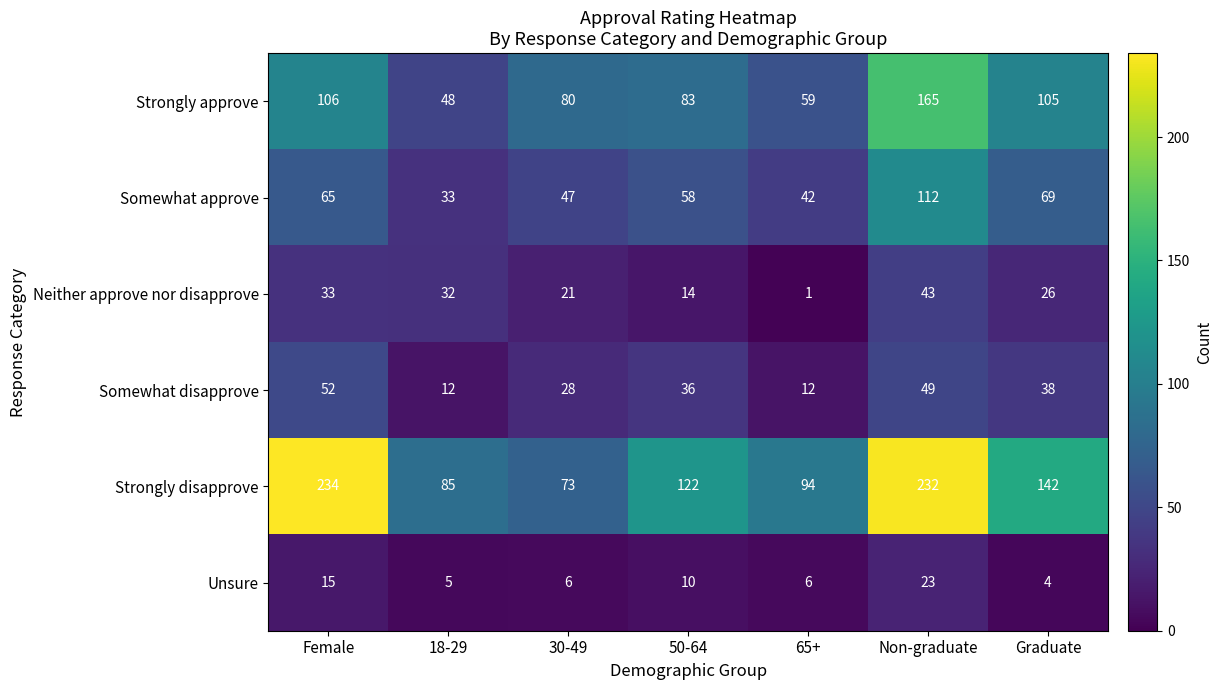

How many series are shown in this chart?

6